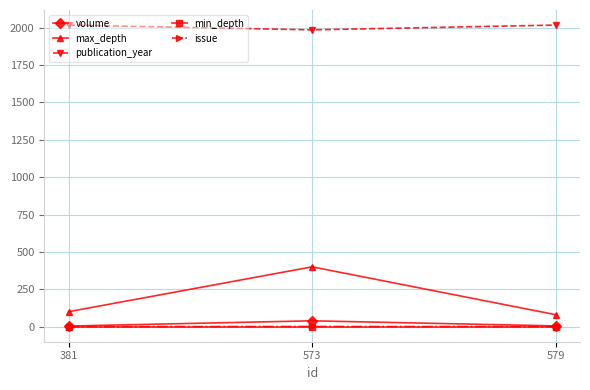

At how many categories does at least one series exceed 318?

3